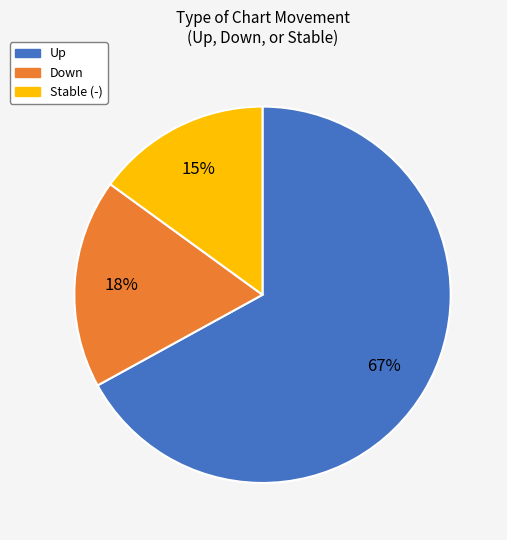

To the nearest percent, what is the difference between the largest and smallest slice percentages?

52%